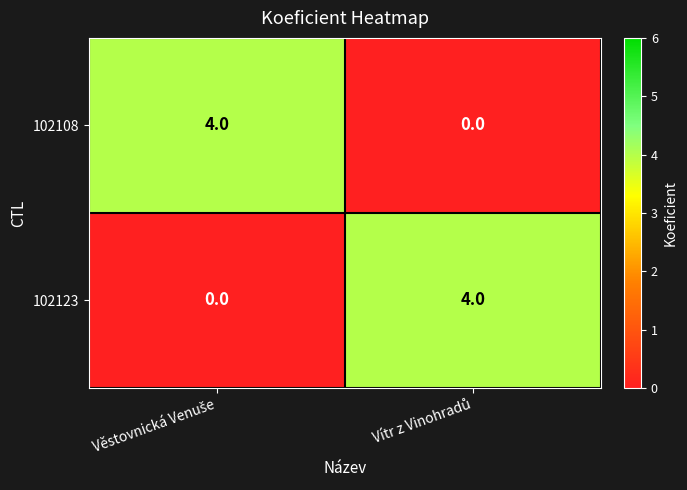

How many values in the 102108 series are below 4?

1